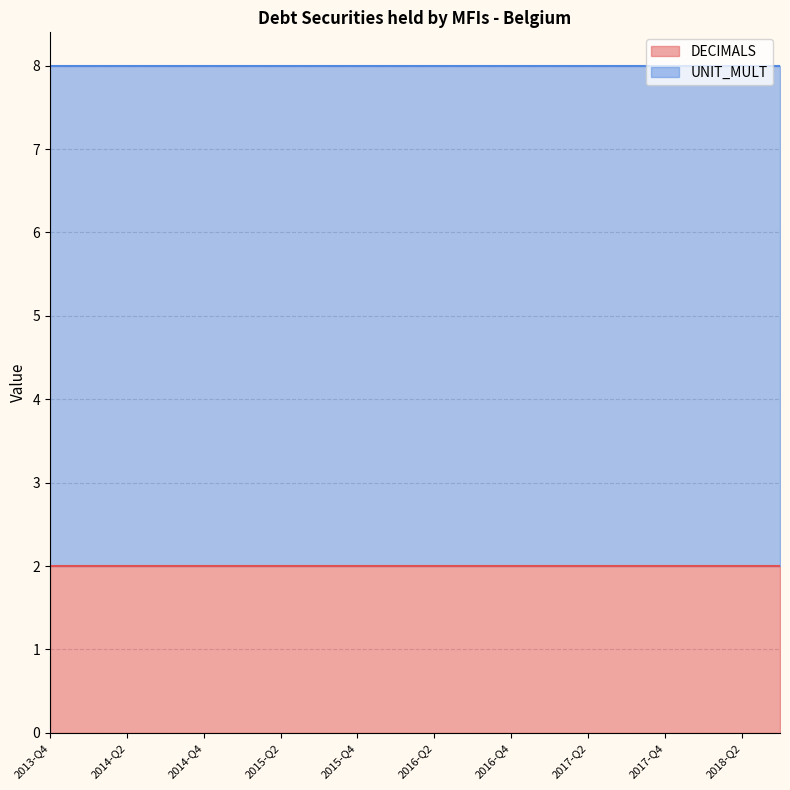

What is the total value across all series at 2017-Q1?

8